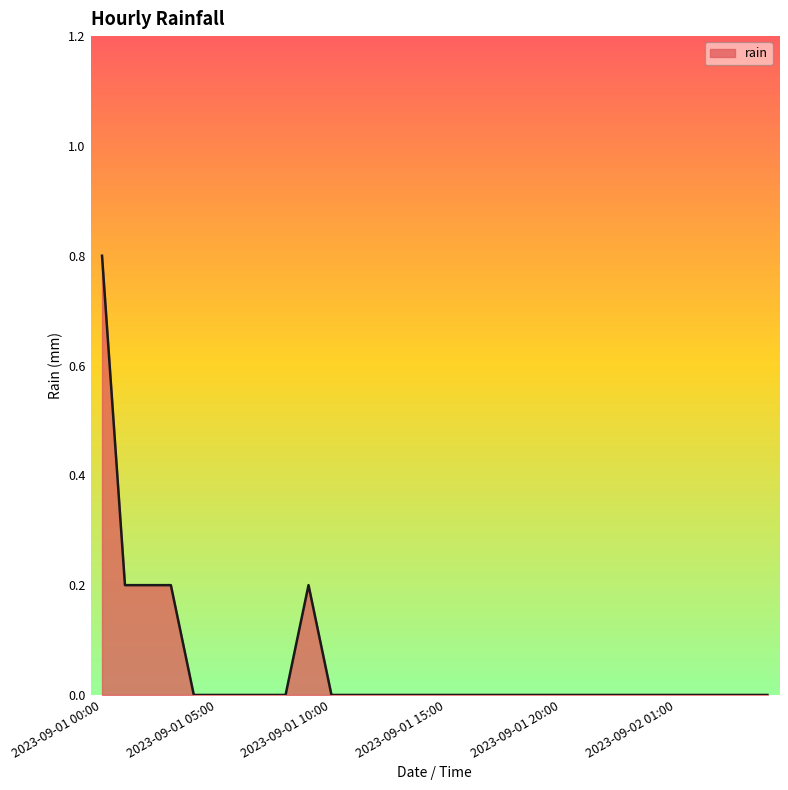

What is the greatest value displayed?

0.8